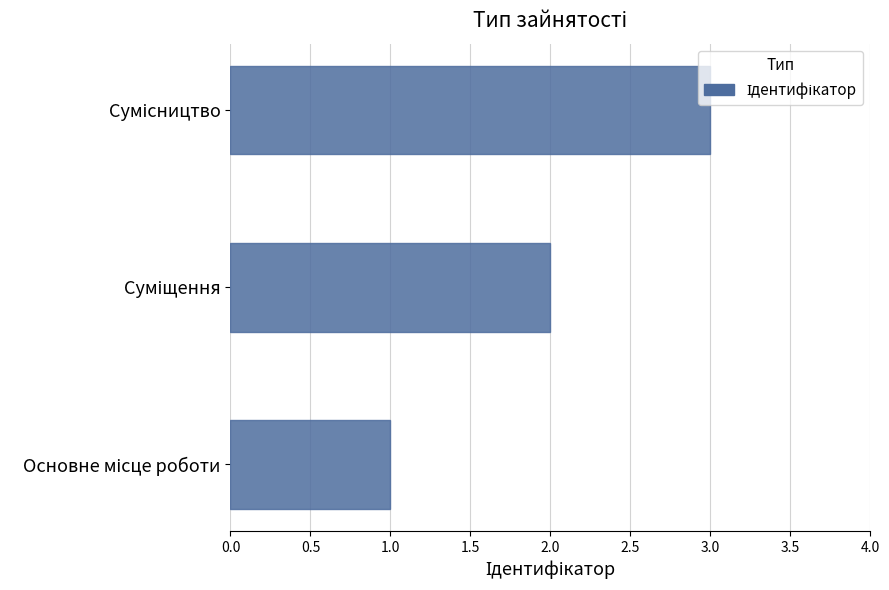

What is the sum of all values?

6